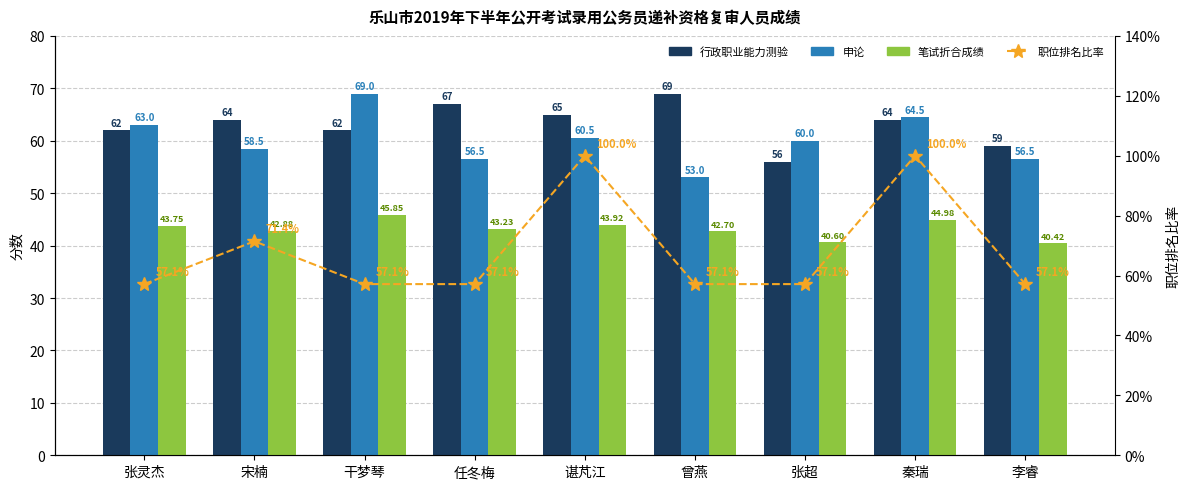

What is the sum of the 笔试折合成绩 values at 干梦琴 and 张超?

86.5